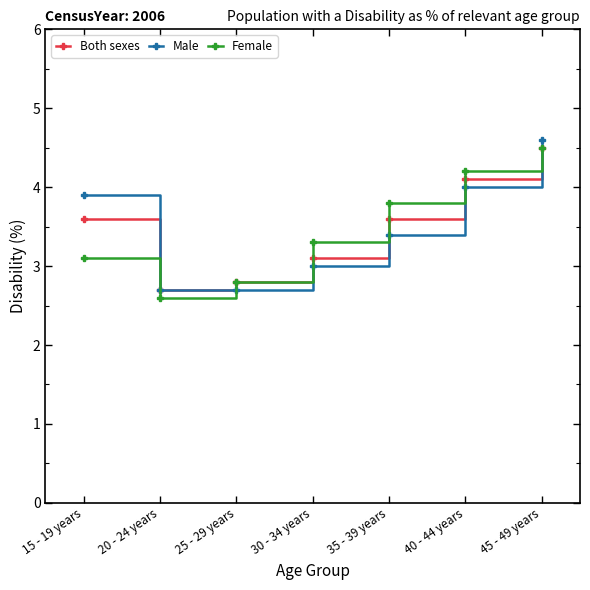

At which label does Both sexes reach its minimum?

20 - 24 years